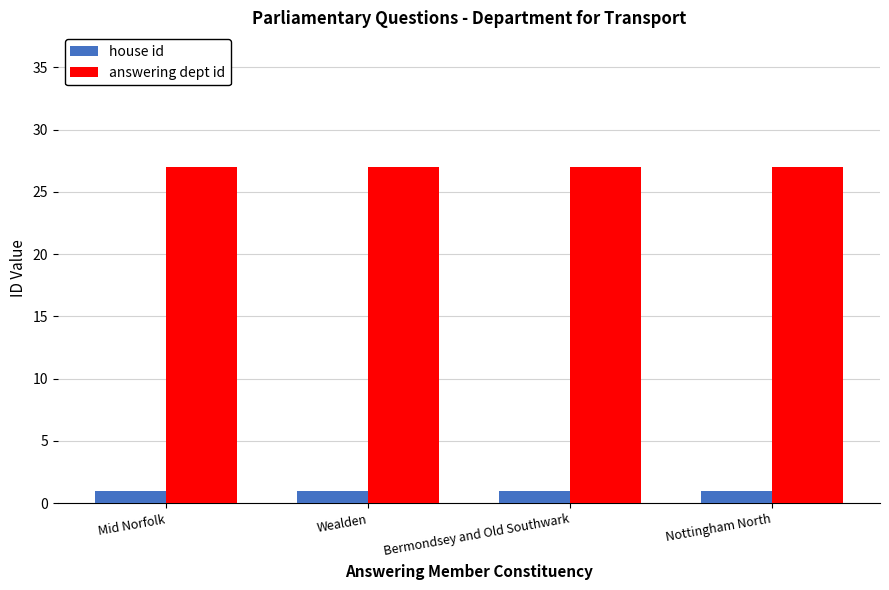

Rank the series by their maximum value, from highest to lowest.

answering dept id, house id